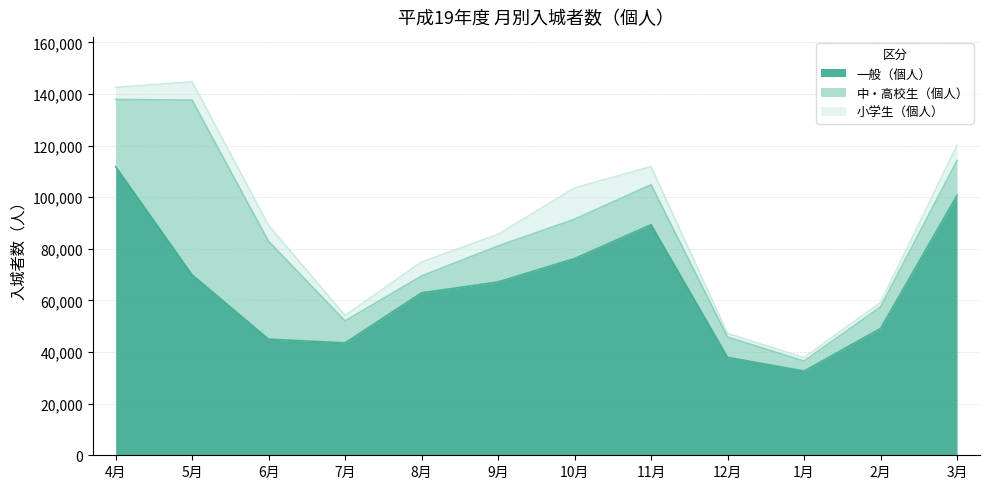

Which series has the largest total across all categories?

一般（個人）